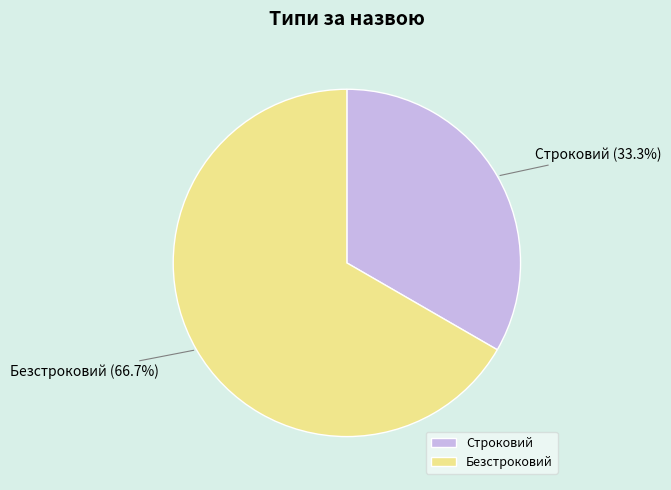

Which category has the biggest portion of the pie?

Безстроковий